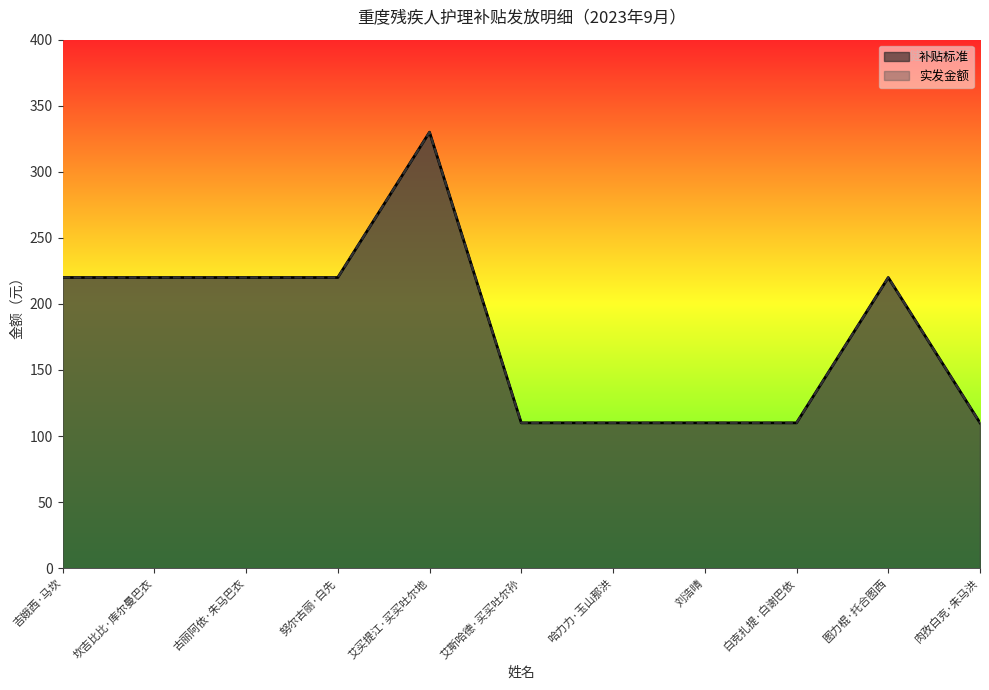

Is the value of 实发金额 at 坎吉比比·库尔曼巴衣 greater than the value of 补贴标准 at 坎吉比比·库尔曼巴衣?

No